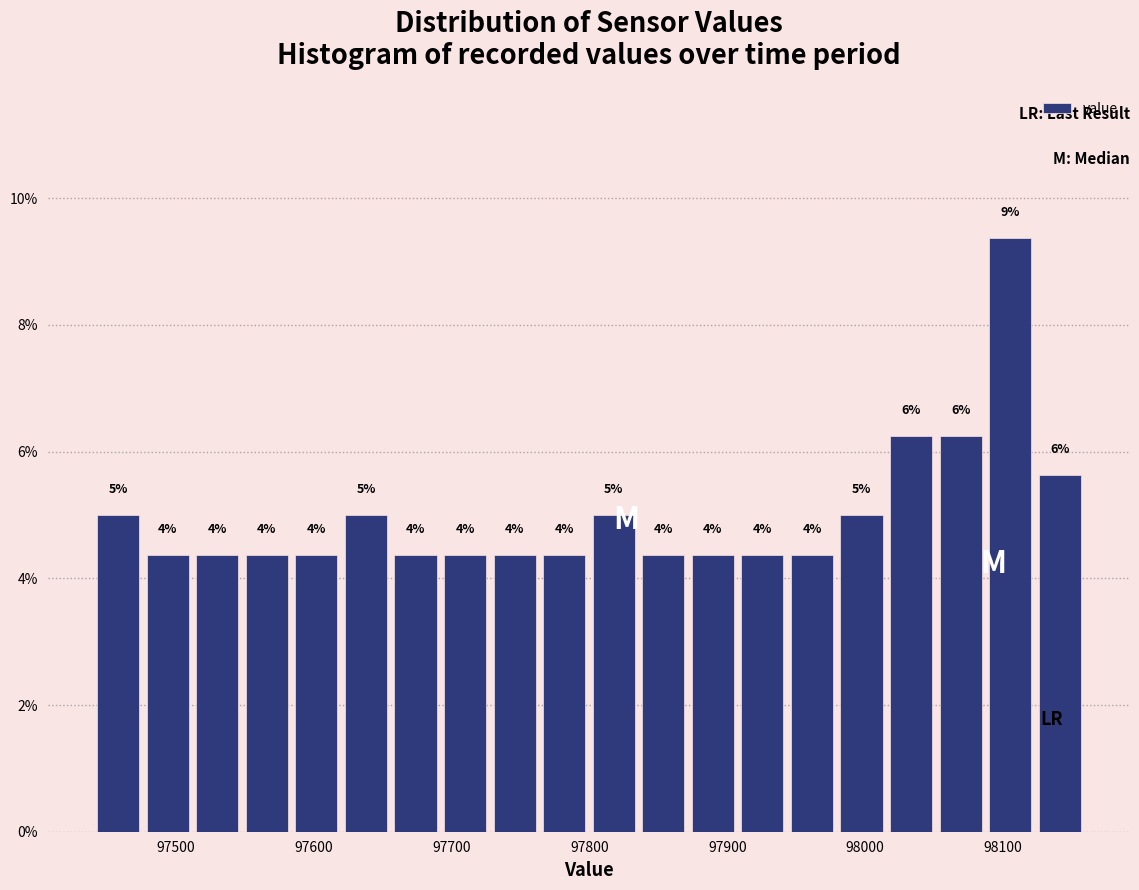

Around what value on the x-axis is the tallest bar? Give the approximate position of its centre, as read against the axis.

98110